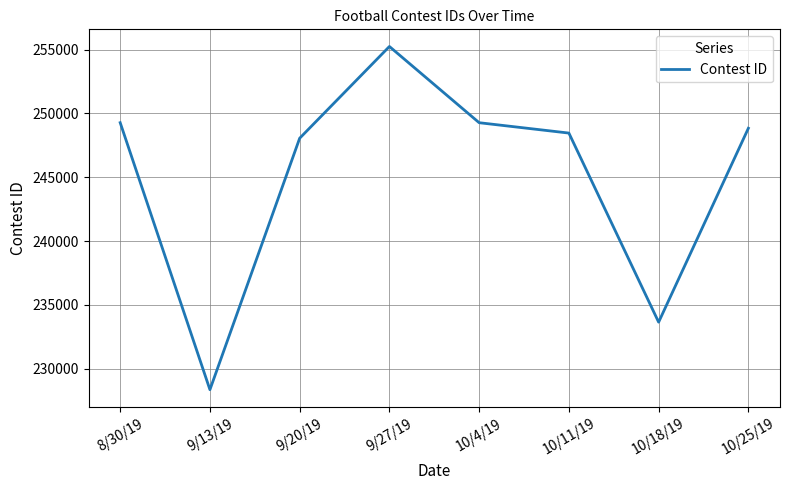

Is this an area chart (filled region under the line)?

No